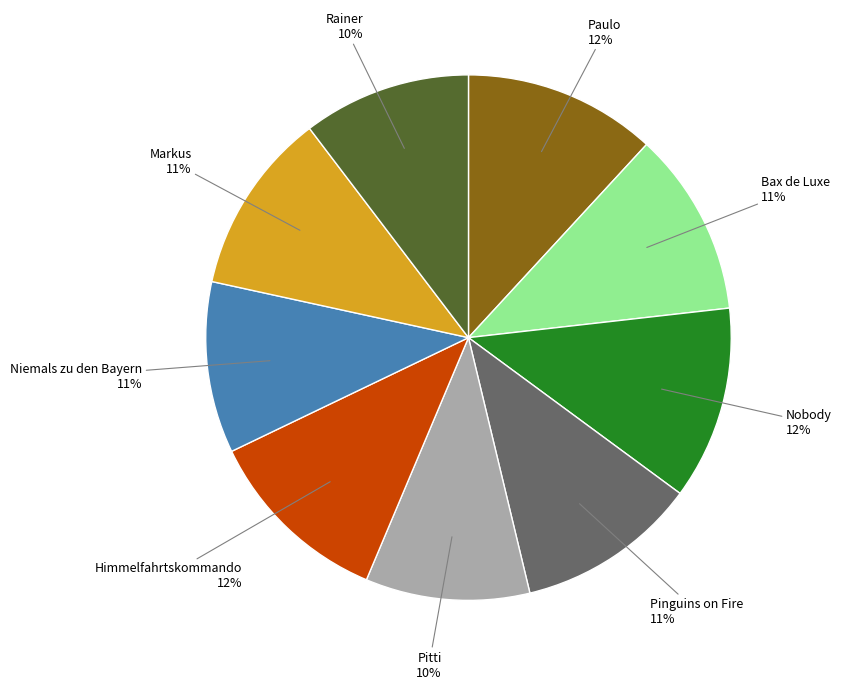

To the nearest percent, what percentage of the pie is Bax de Luxe?

11%